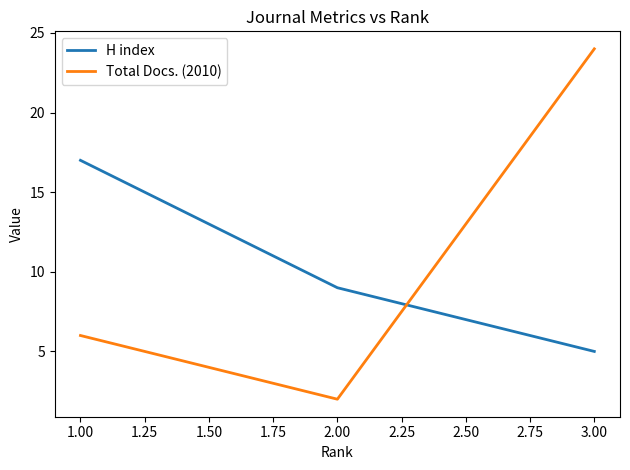

Which category has the highest value across all series?

3.00